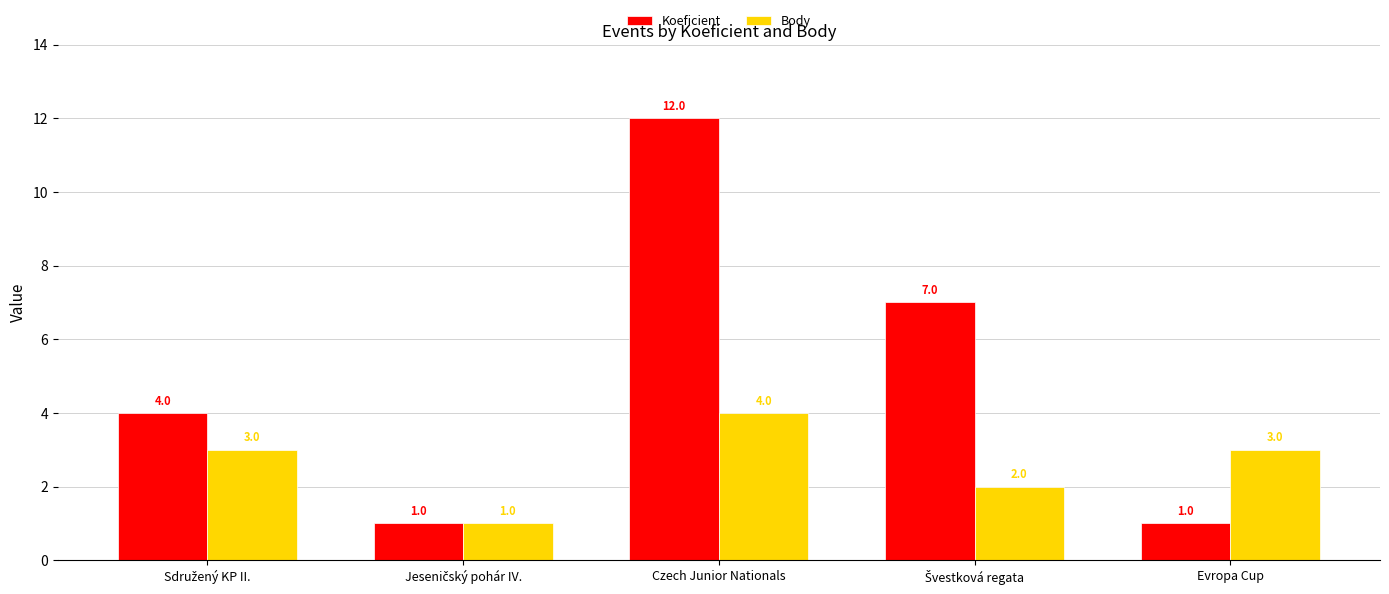

What is the difference between the maximum and minimum values in the Koeficient series?

11